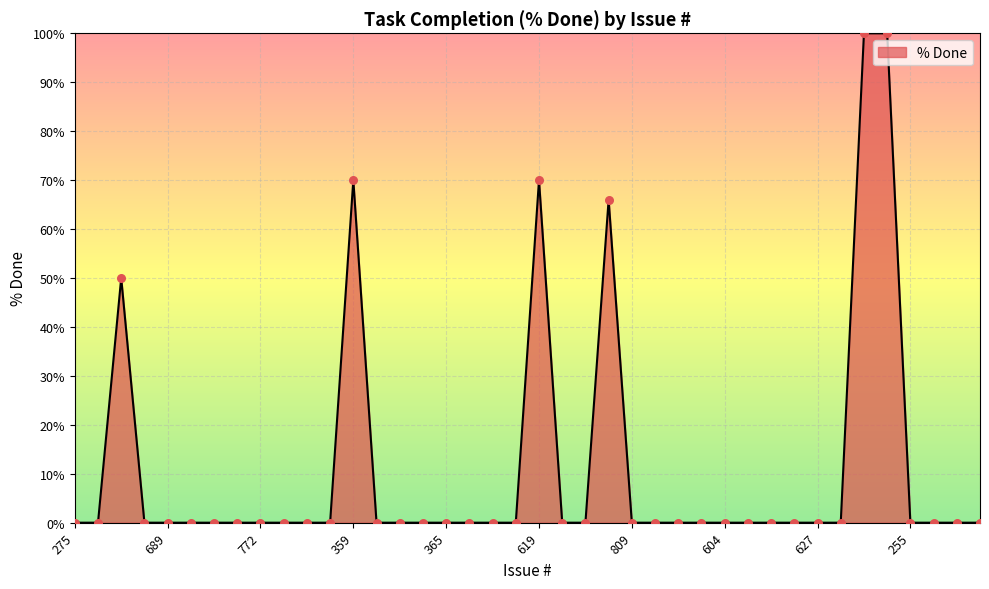

What is the greatest value displayed?

100